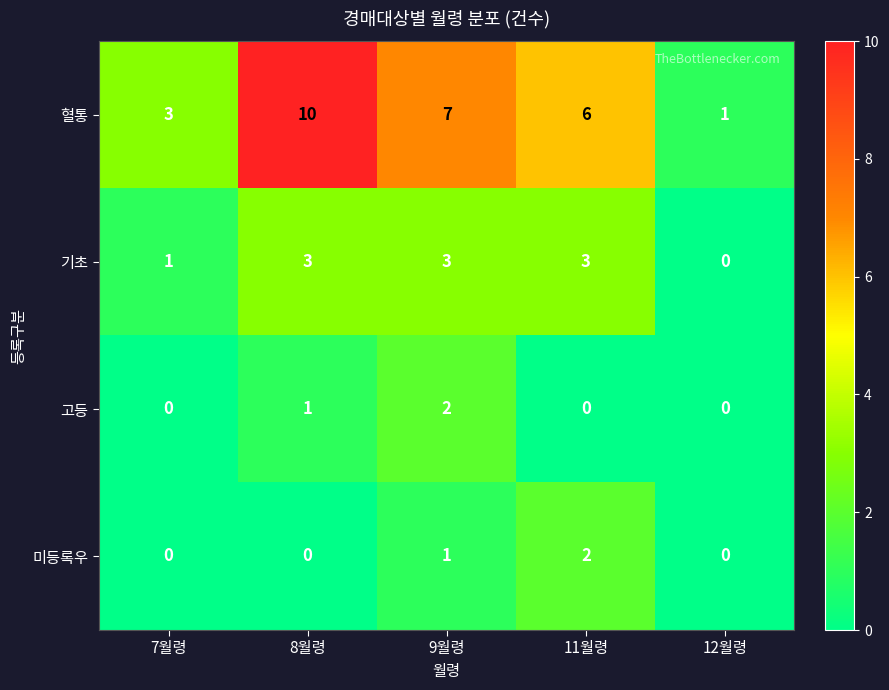

What is the spread (max minus min) of values at 7월령?

3